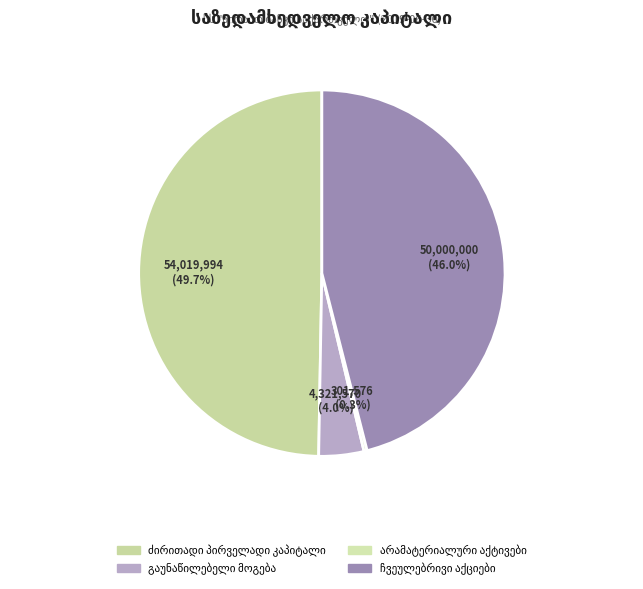

The ჩვეულებრივი აქციები slice represents 31% of the pie. True or false?

False